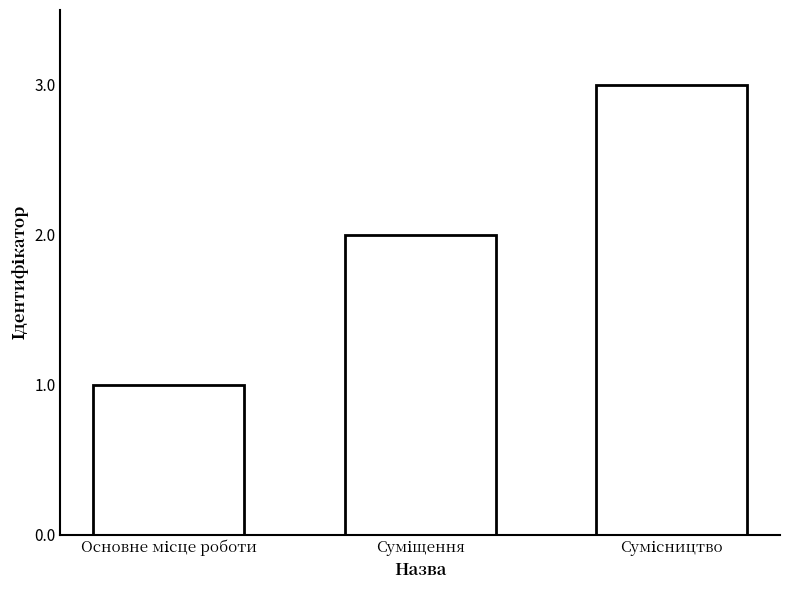

What is the sum of all values?

6